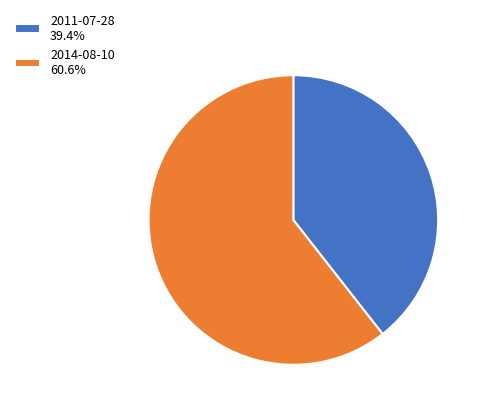

Rank the categories by value from highest to lowest.

2014-08-10, 2011-07-28